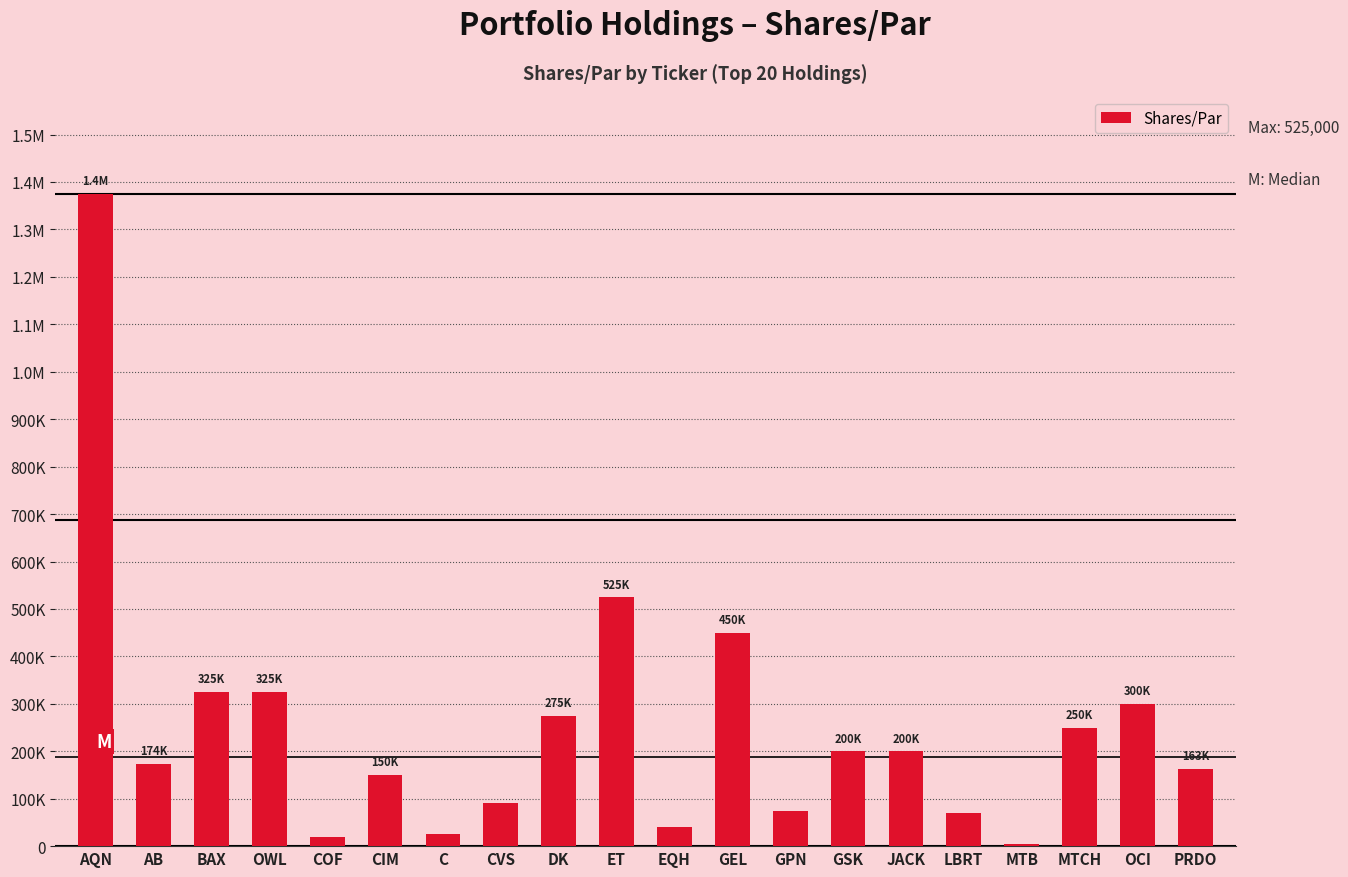

Is it true that the value at C is 25000?

True